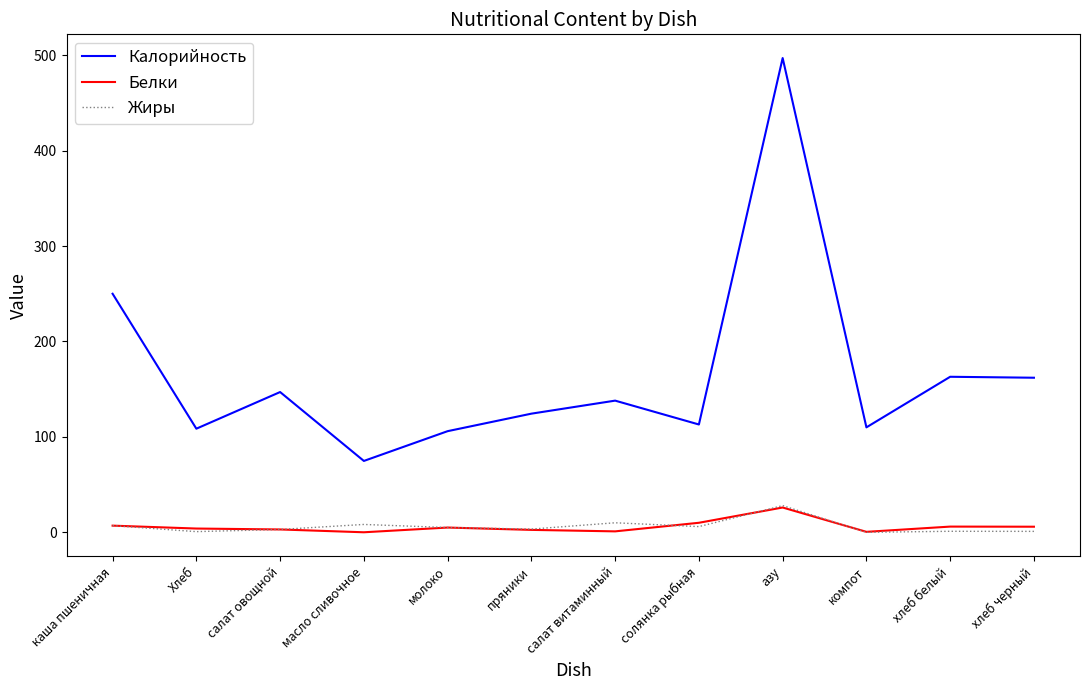

How many series are shown in this chart?

3